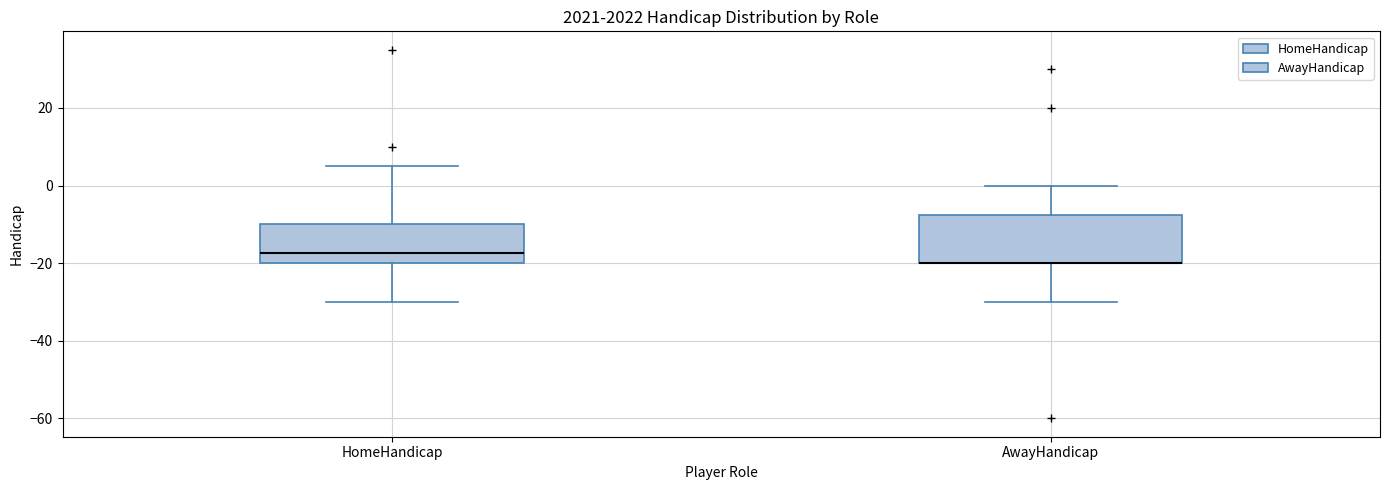

Reading left to right, transcribe this box plot: for each box, give where its median line is, the range the box spans, and where its two whiskers end, as read against the y-axis. The values are not printed on the chart, so give them approximately, as read against the axis.

HomeHandicap: median -18, box -20 to -10, whiskers -30 to 6
AwayHandicap: median -20 (drawn on the box's lower edge), box -20 to -8, whiskers -30 to 0